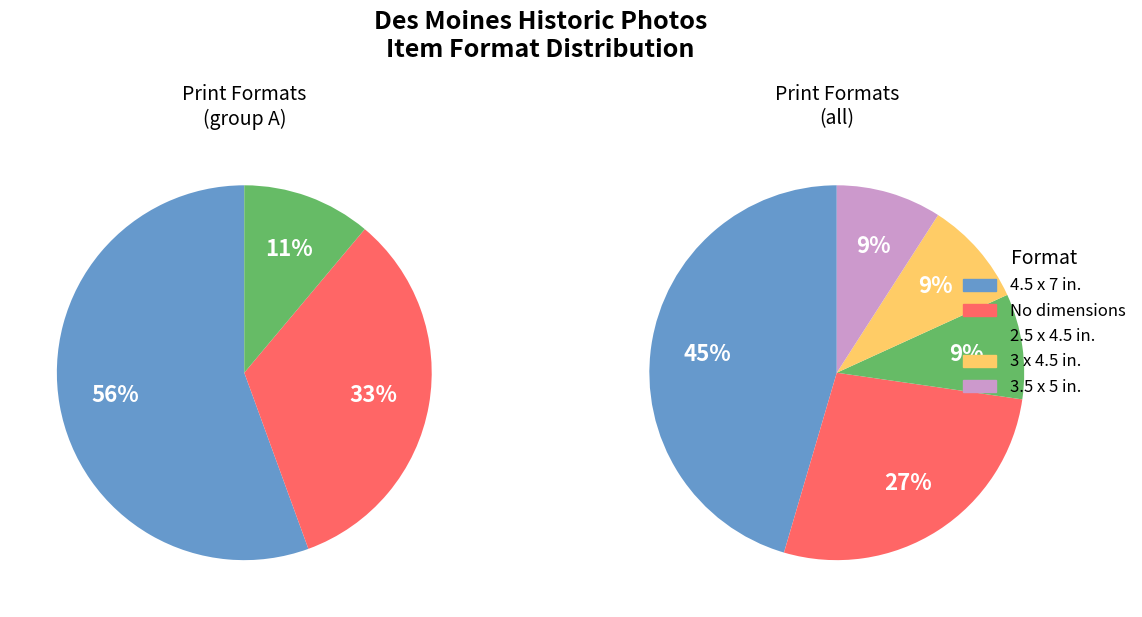

What is the ratio of the value at Photographic print, 3.5 x 5 in. to the value at Photographic print, 3 x 4.5 in.?

1.0